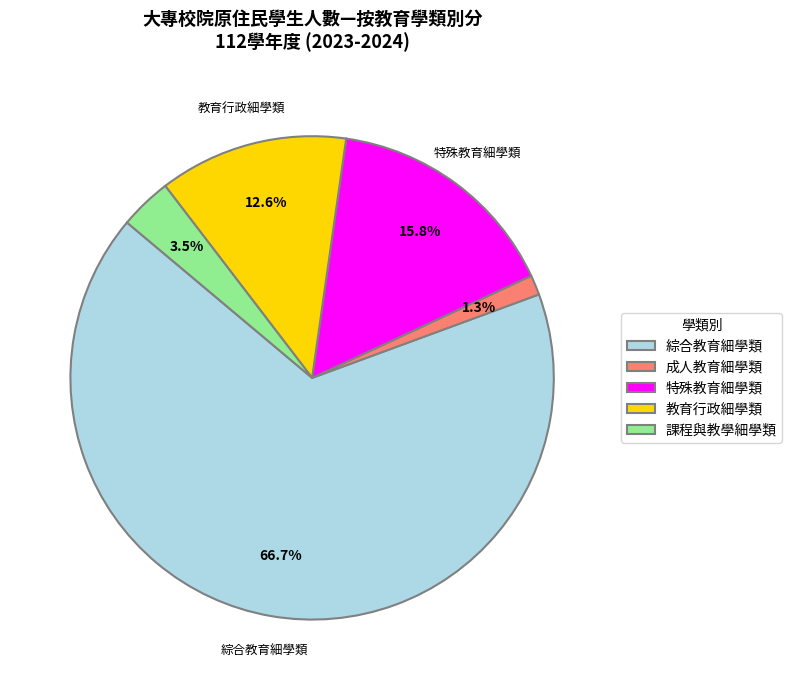

To the nearest percent, what portion does 綜合教育細學類 represent?

67%